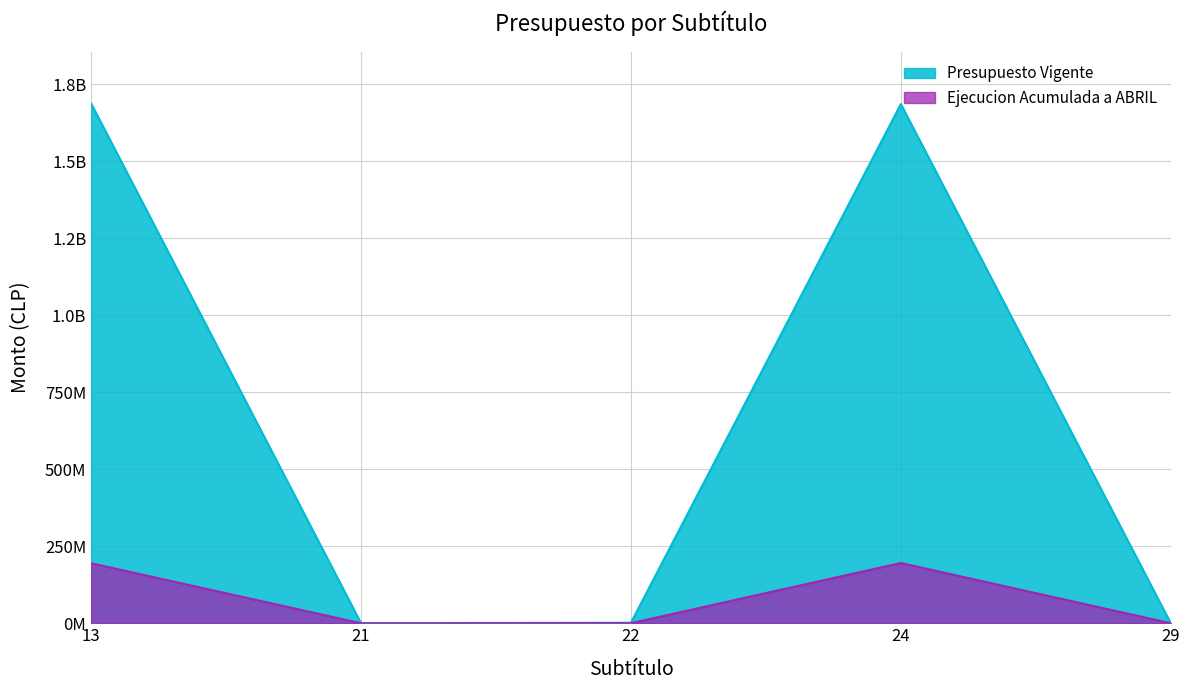

At which category does Presupuesto Vigente reach its first local peak?

24